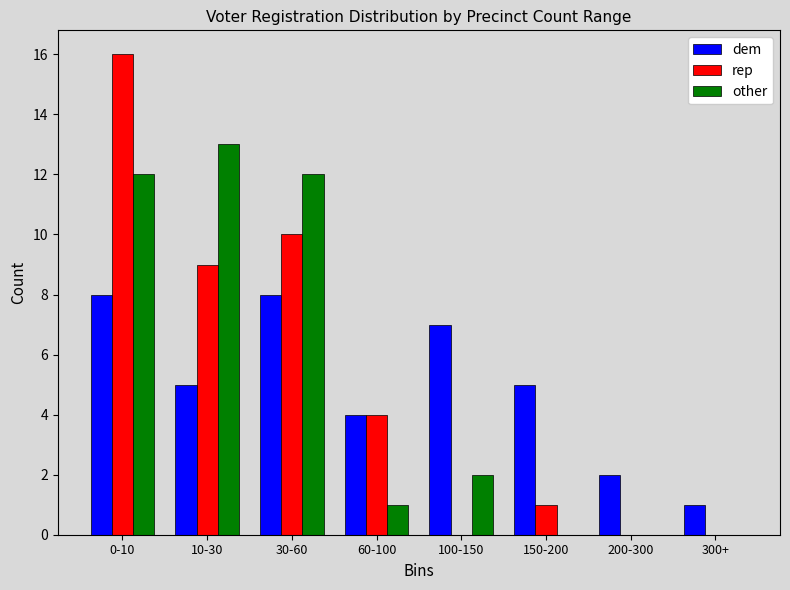

Reading left to right, extract all data points from this chart.

dem: 0-10=8	10-30=5	30-60=8	60-100=4	100-150=7	150-200=5	200-300=2	300+=1
rep: 0-10=16	10-30=9	30-60=10	60-100=4	100-150=0	150-200=1	200-300=0	300+=0
other: 0-10=12	10-30=13	30-60=12	60-100=1	100-150=2	150-200=0	200-300=0	300+=0